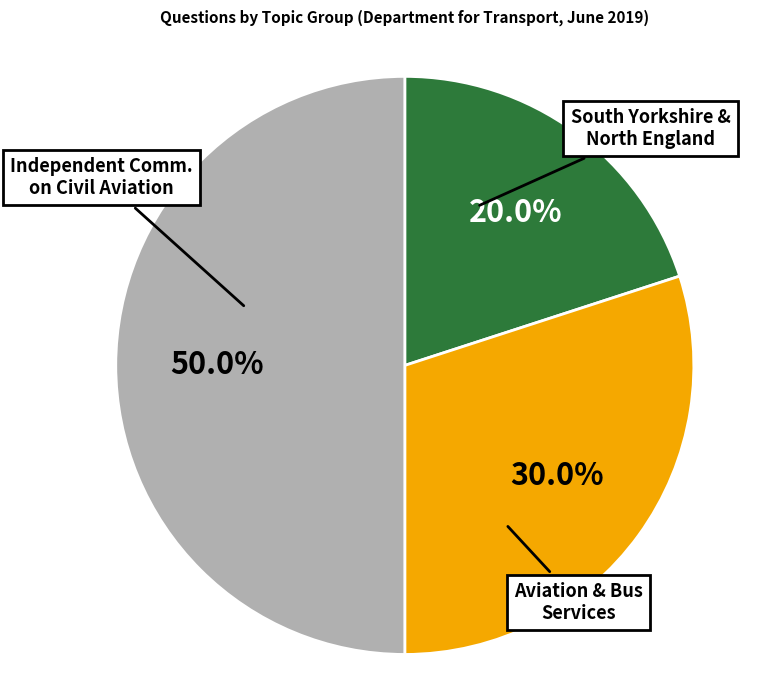

Rank the categories by value from highest to lowest.

Independent Comm. on Civil Aviation, Aviation & Bus Services, South Yorkshire & North England